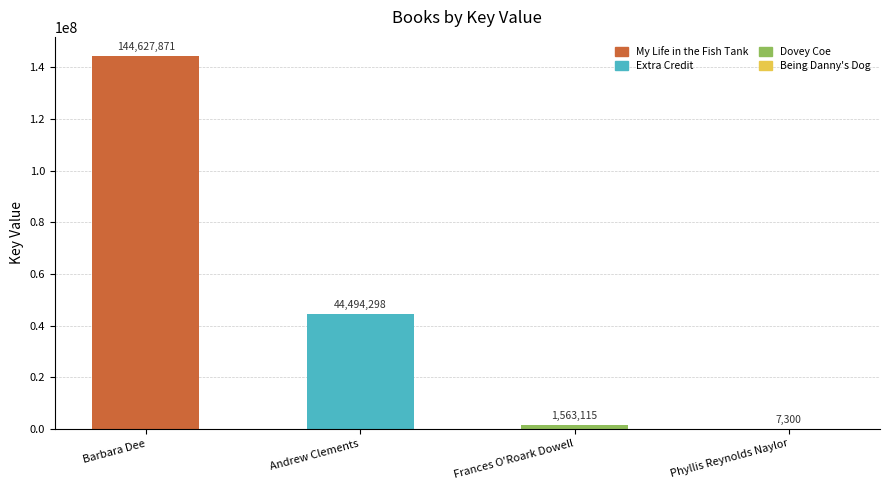

Between Andrew Clements and Frances O'Roark Dowell, which is larger?

Andrew Clements